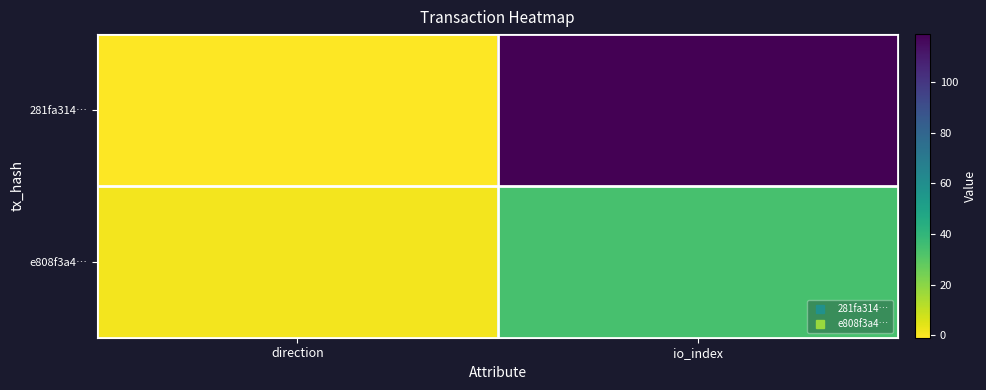

Reading right to left, what are all the values shown in this chart?

281fa314…: io_index=119	direction=-1
e808f3a4…: io_index=34	direction=1